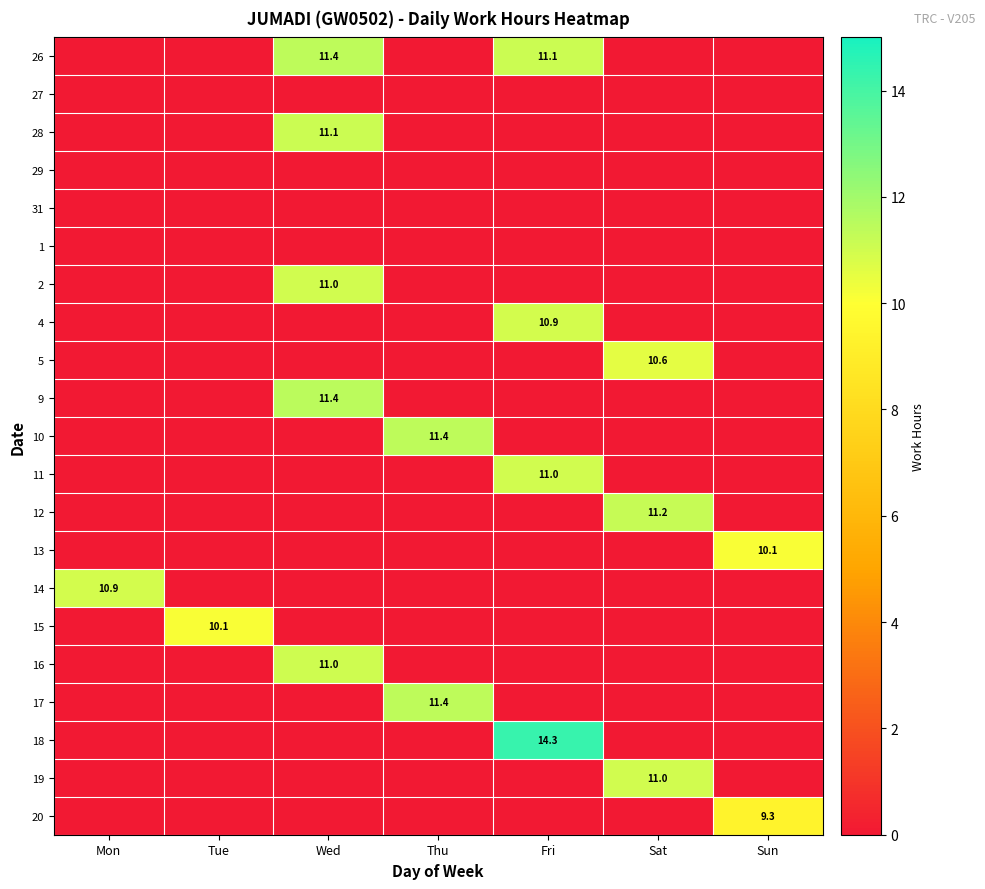

Is it true that 14 equals 16.0 at Mon?

False